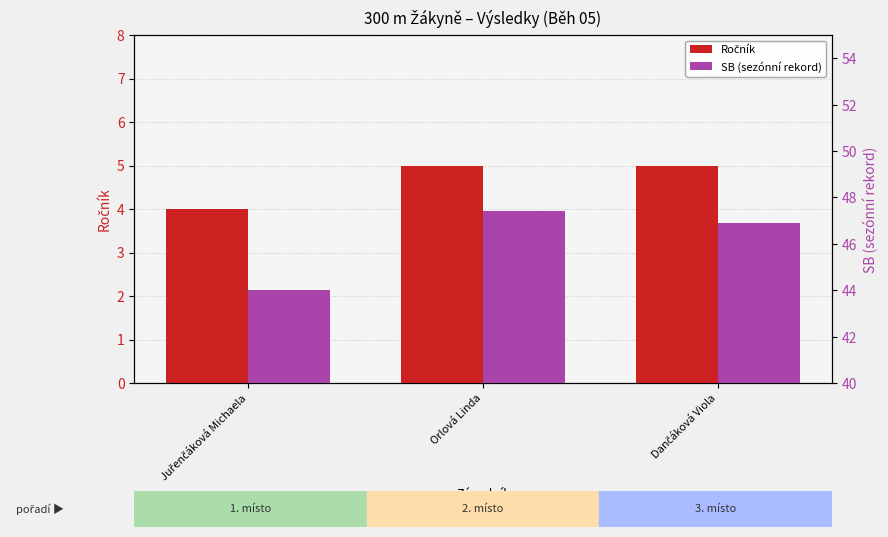

The SB (sezónní rekord) series shows 47.4 at Orlová Linda. True or false?

True